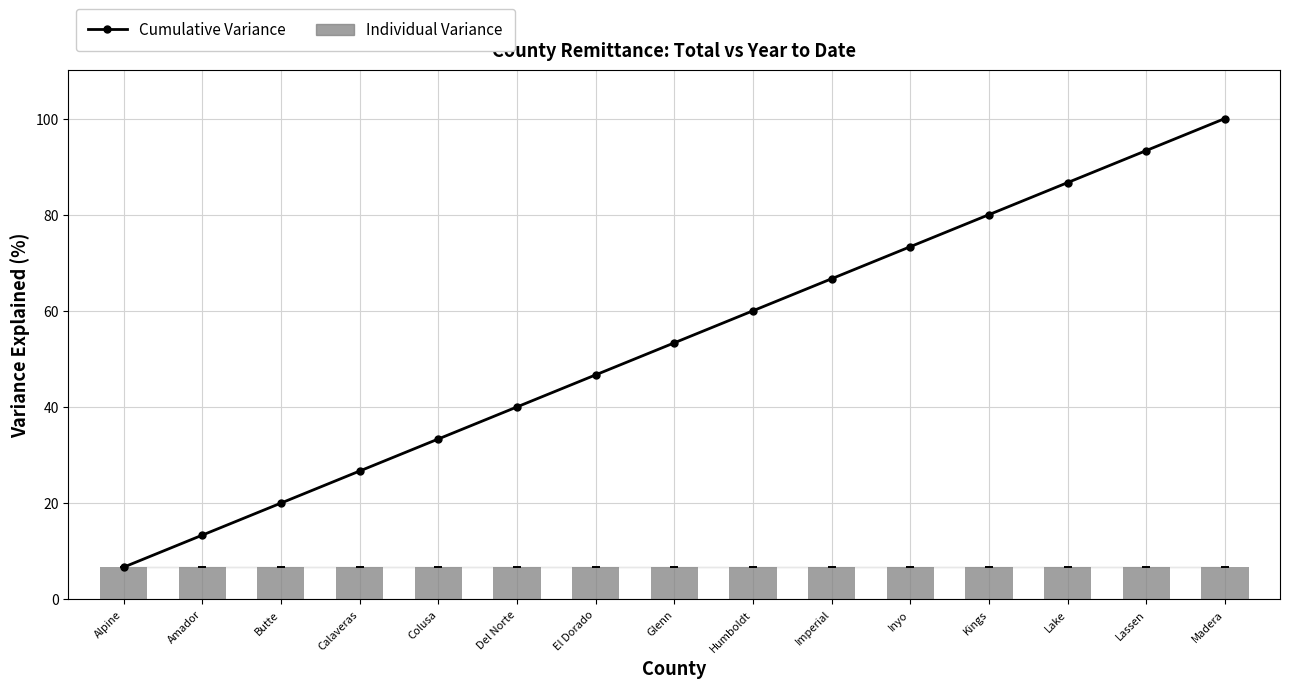

At which category is the sum across all series the highest?

Madera